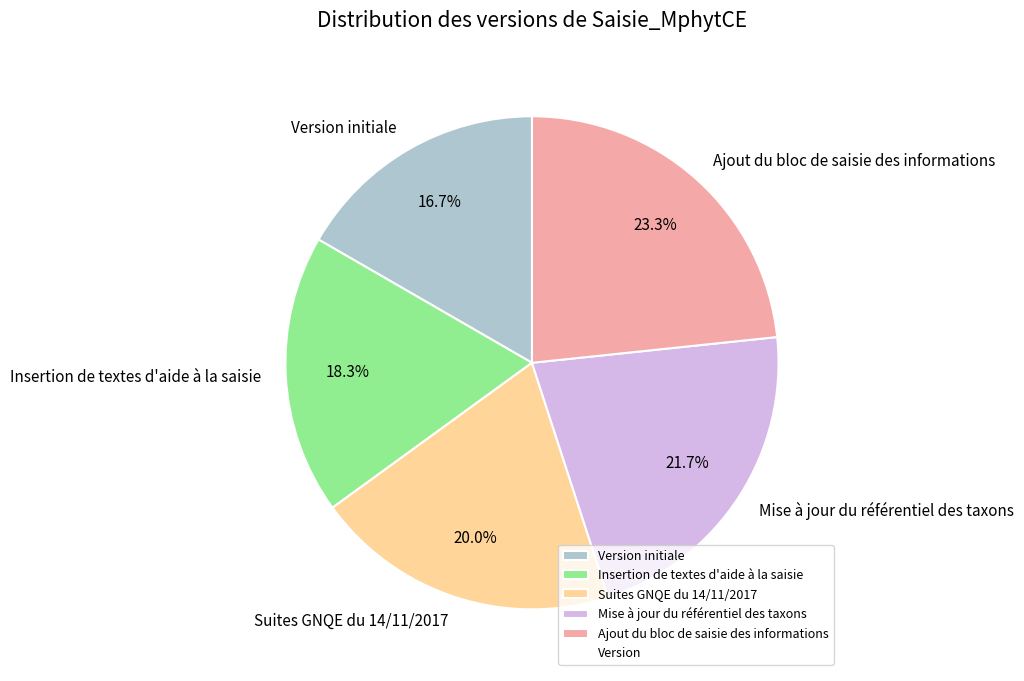

The Mise à jour du référentiel des taxons slice represents 22% of the pie. True or false?

True